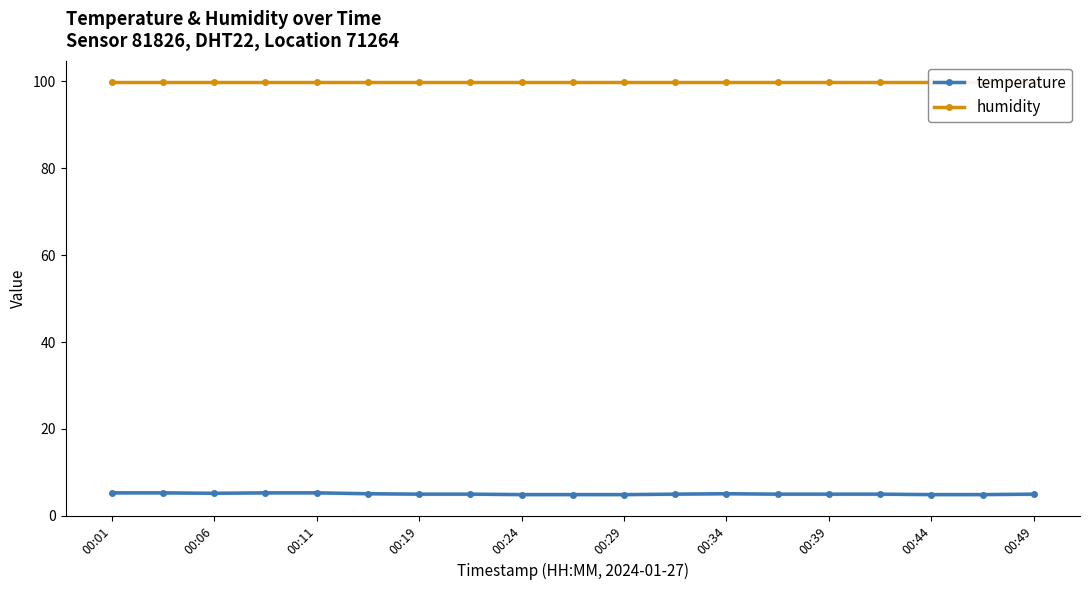

What is the minimum value for temperature?

4.9